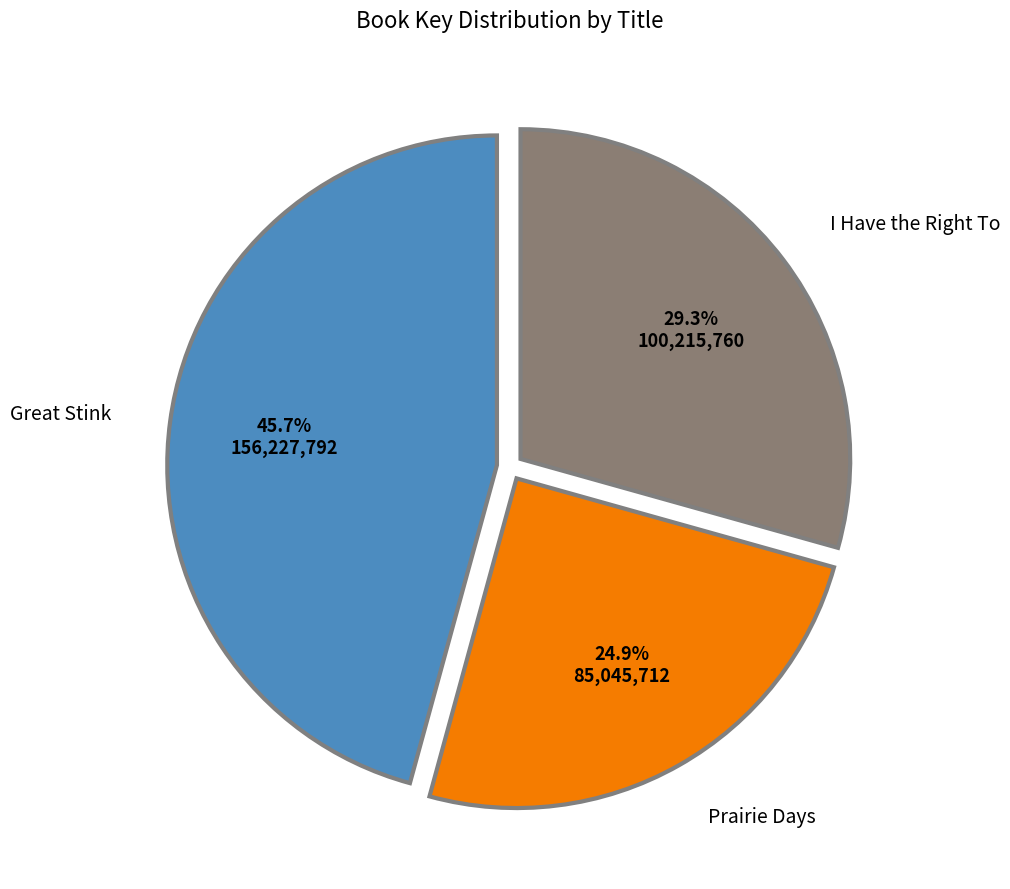

Rank the categories by value from highest to lowest.

Great Stink, I Have the Right To, Prairie Days